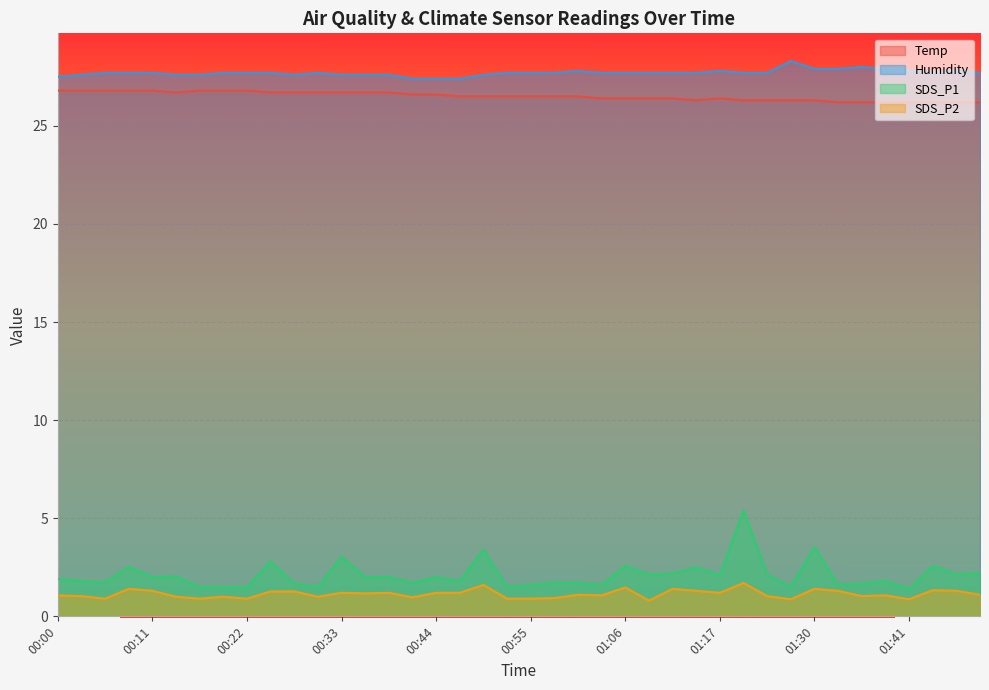

What is the approximate value of Humidity at 00:55?

27.7